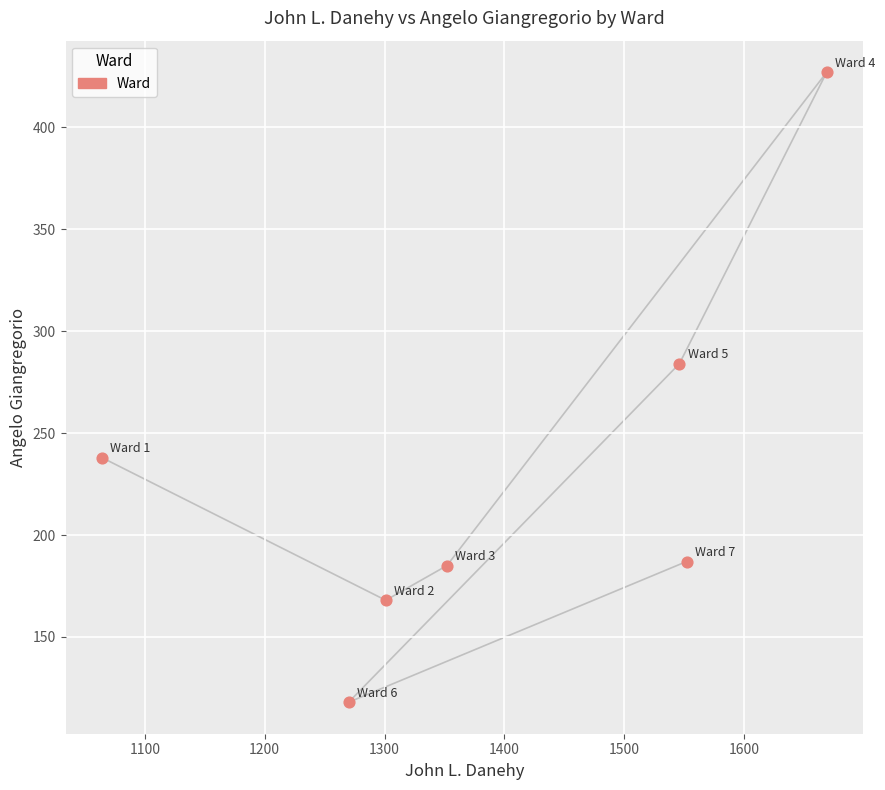

What Y value in the scatter plot is closest to 272?

284